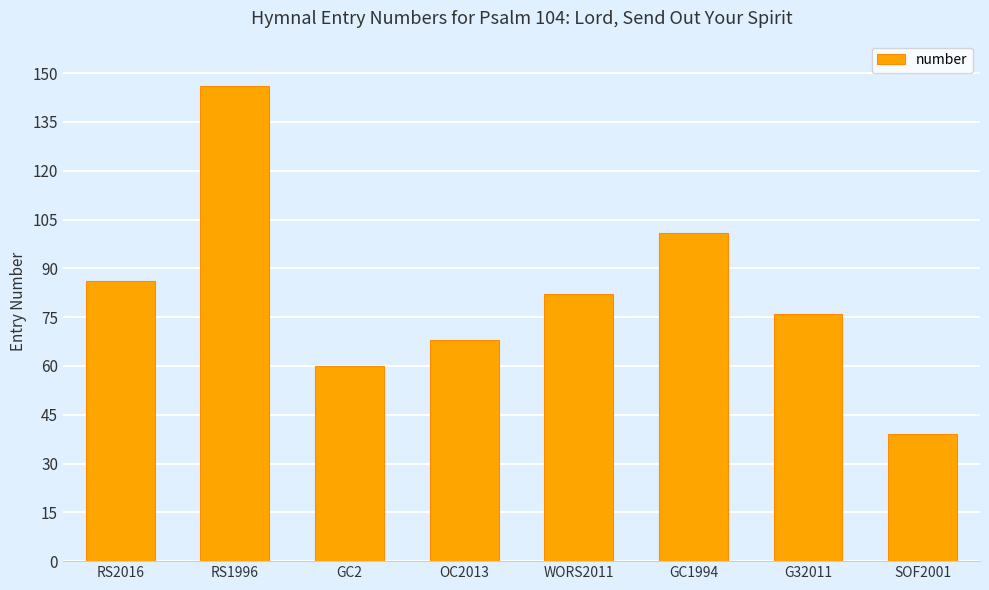

What is the label of the 5th bar from the right?

OC2013